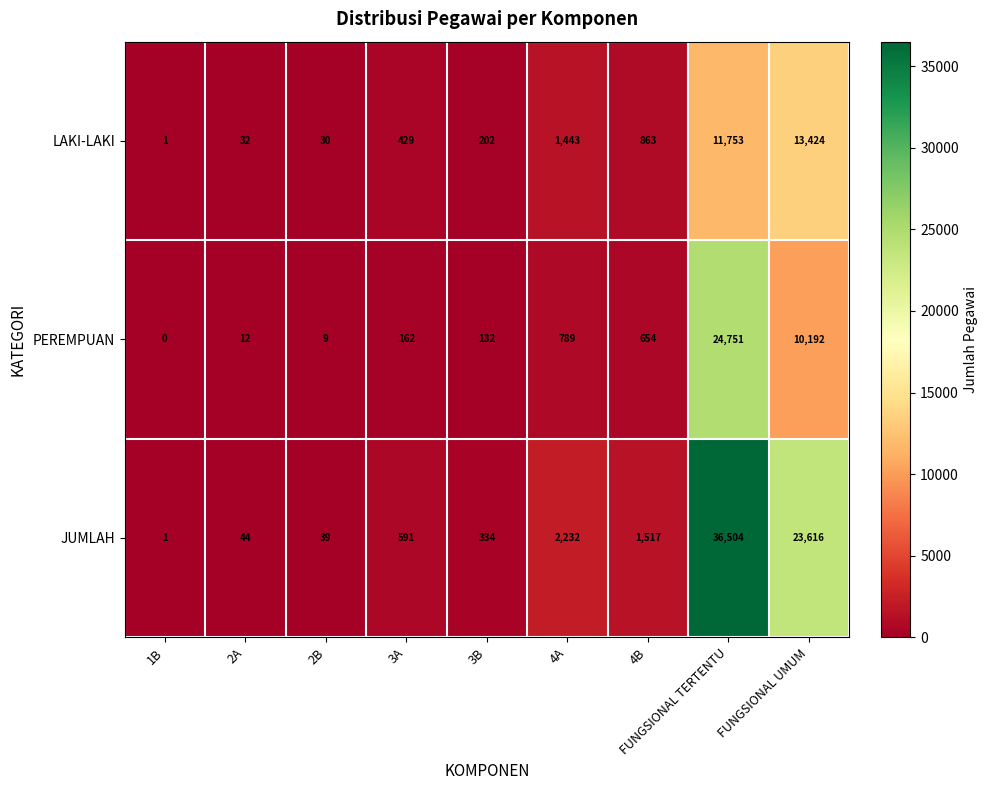

What is the difference between the PEREMPUAN values at 2A and FUNGSIONAL UMUM?

10180